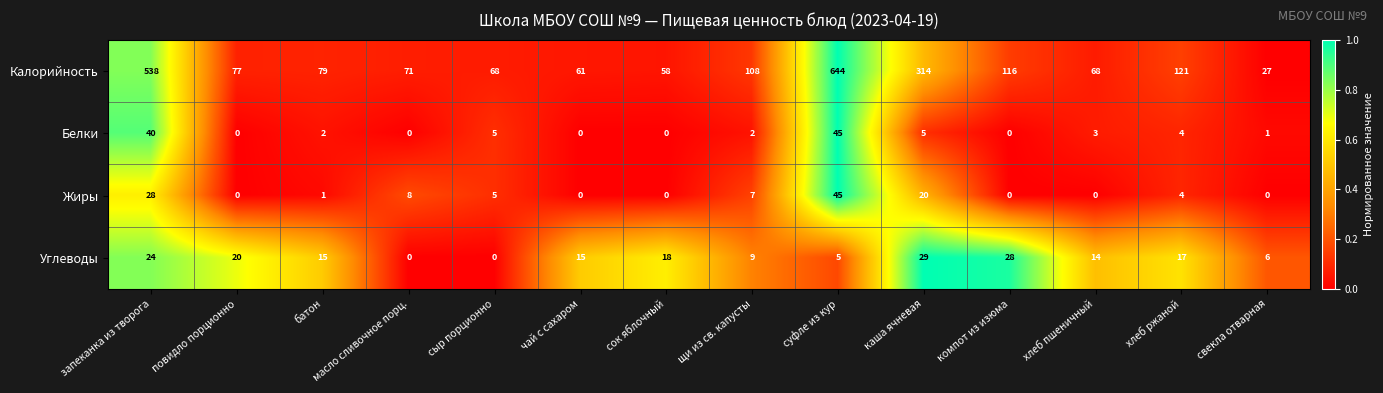

Which series has the largest total across all categories?

Калорийность